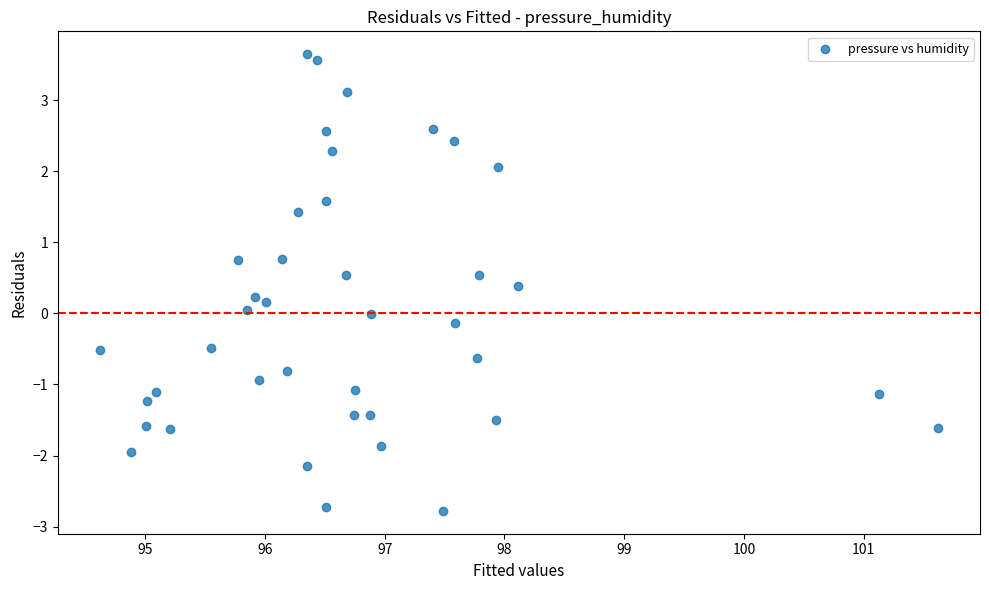

What is the range of Y values (max minus min)?

6.4